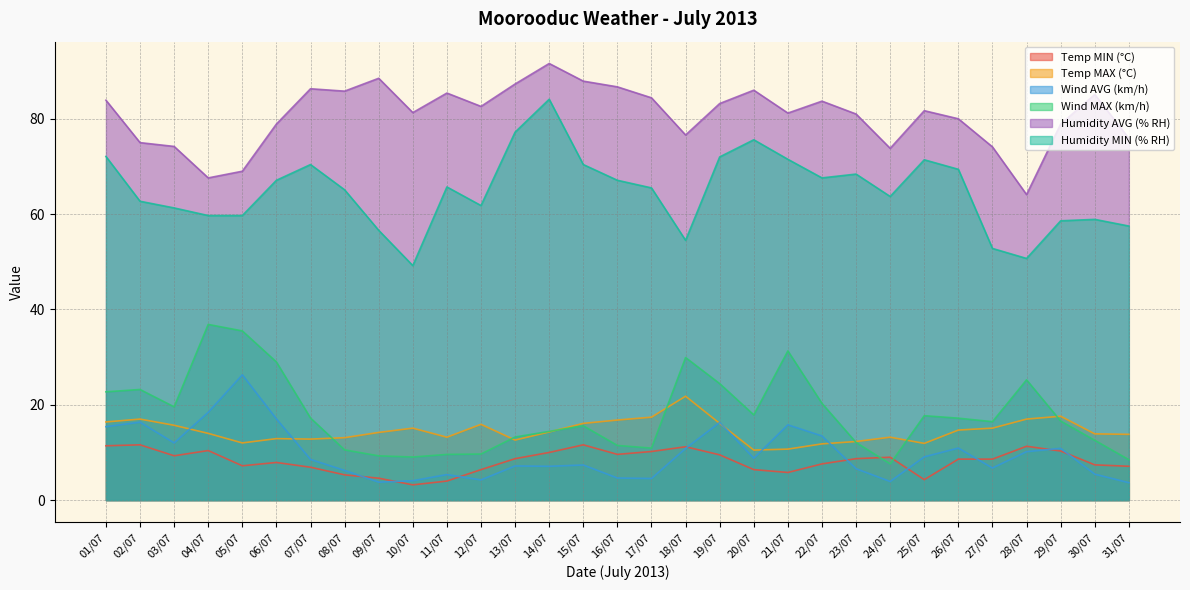

What is the label of the 17th point from the right?

15/07